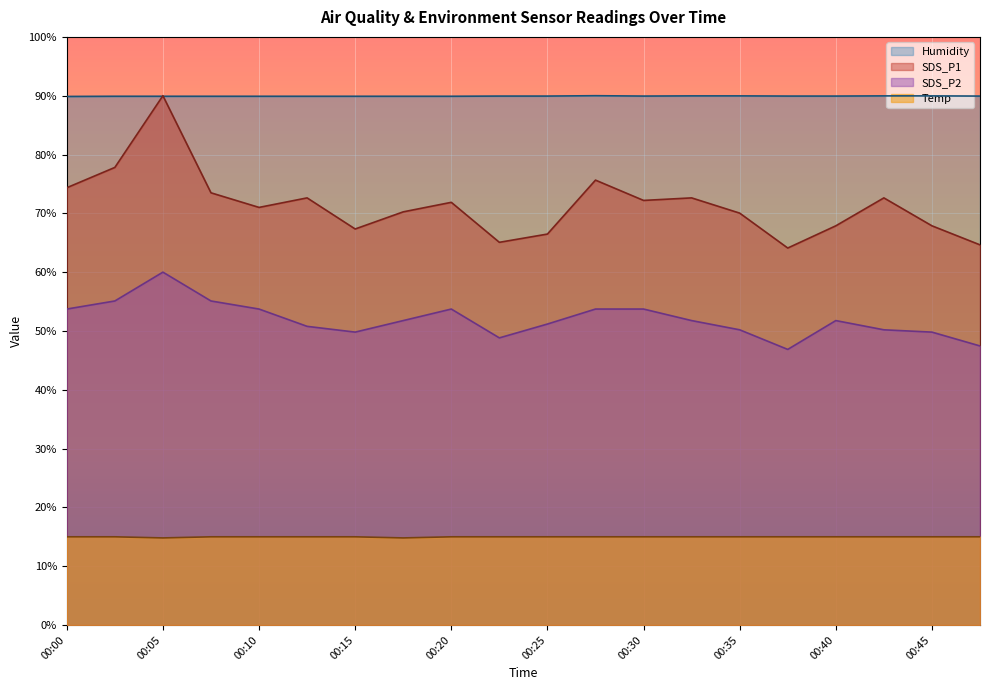

What value does the SDS_P2 series have at 00:37?

46.9